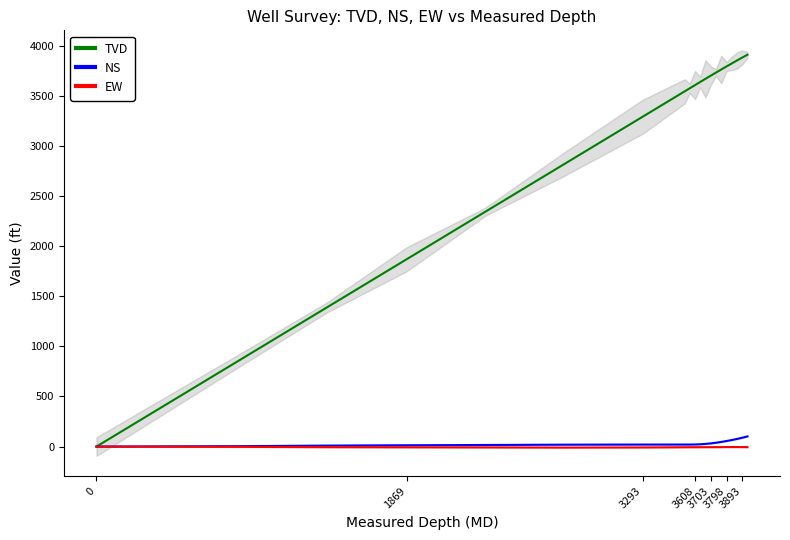

What is the minimum value shown in the chart?

-10.1